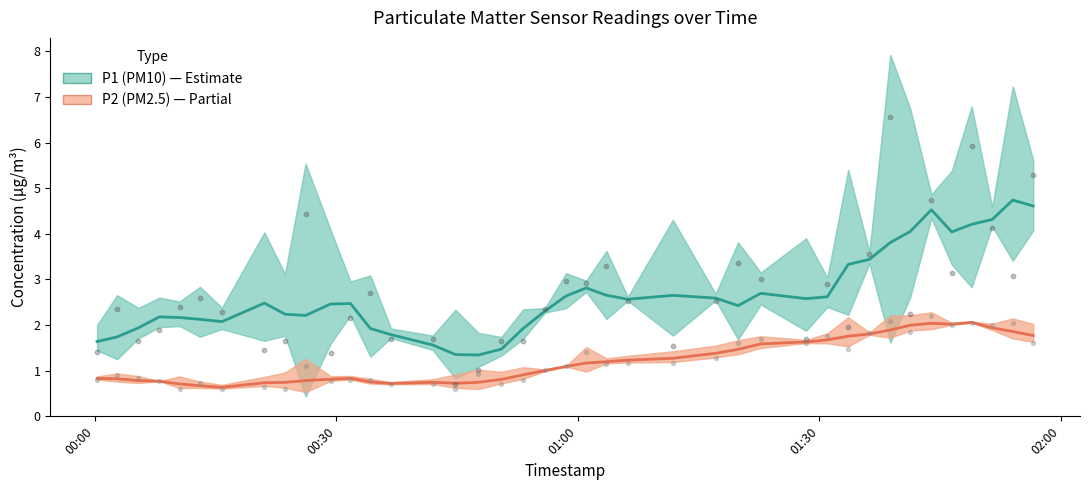

Is the value of P1 (PM10) at 01:30 greater than the value of P2 (PM2.5) at 34?

Yes